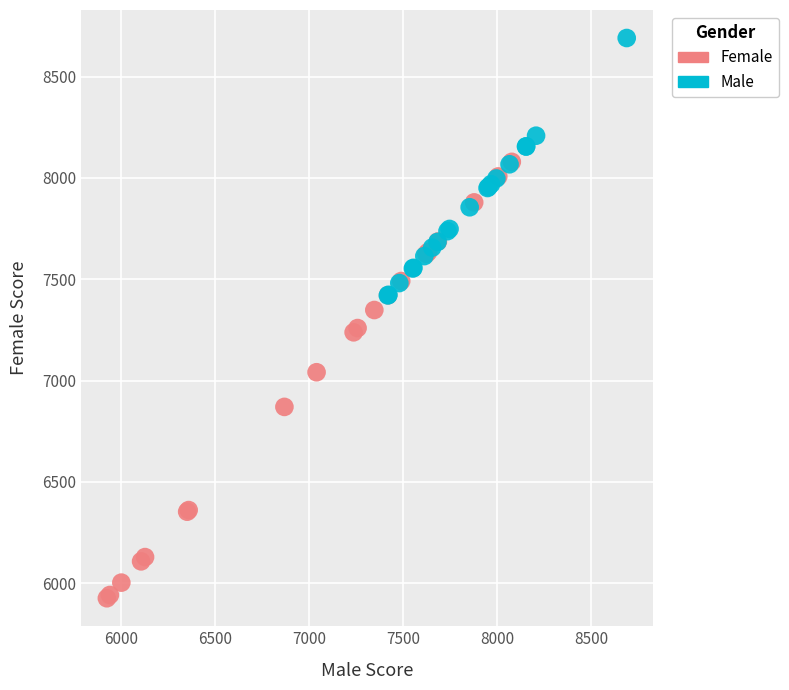

Which series contains the lowest Y value?

Female